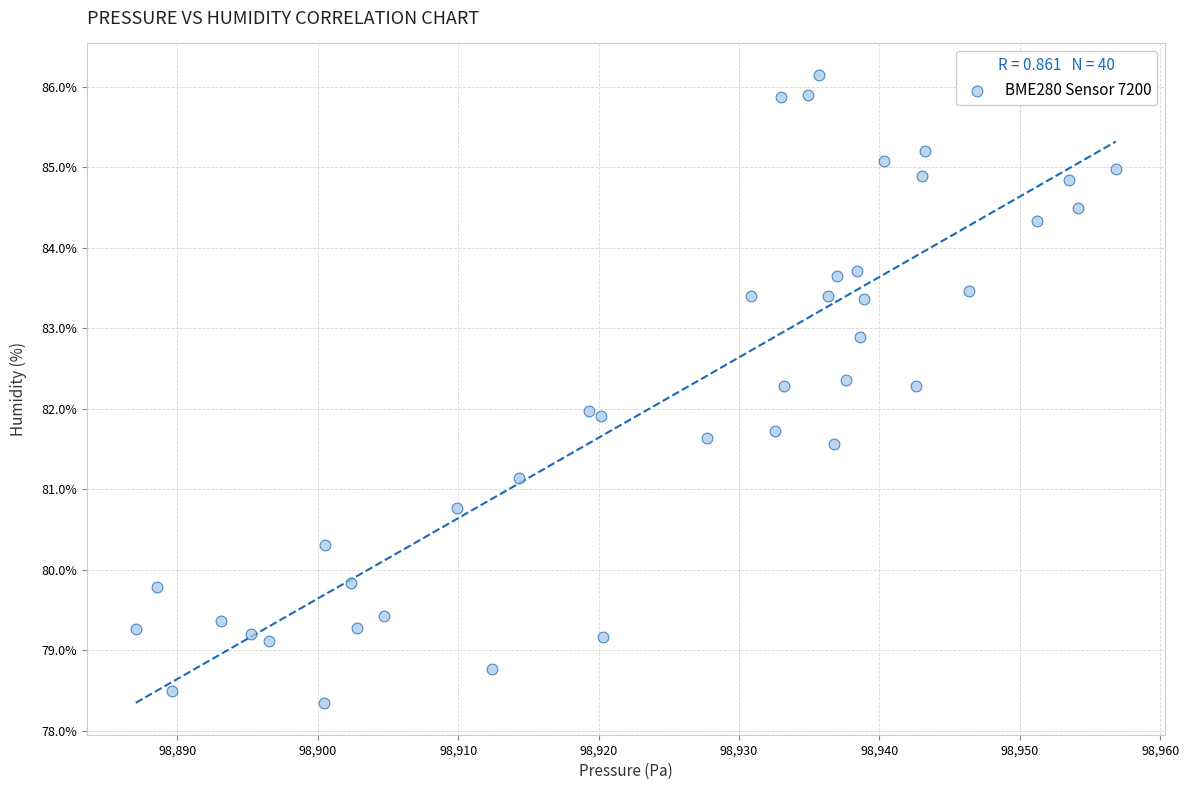

What is the range of X values (max minus min)?

69.8